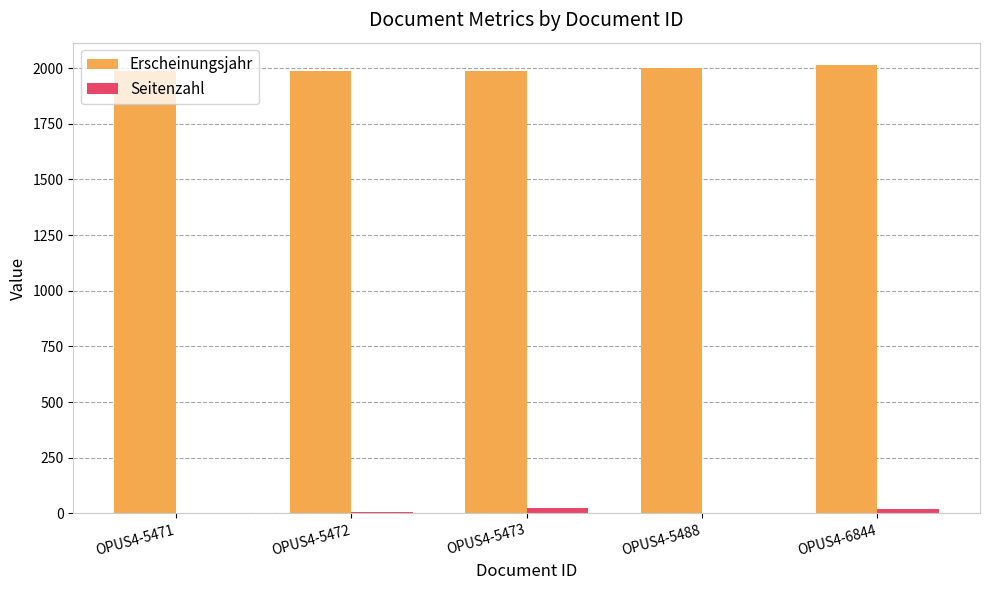

What is the sum of all Erscheinungsjahr values?

9980